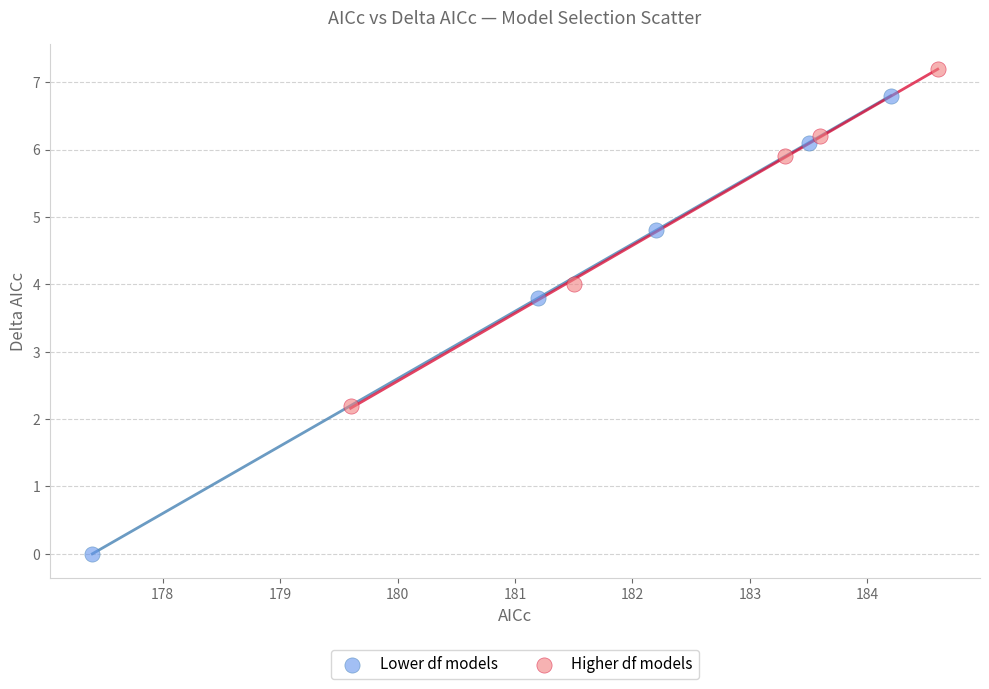

Which series has the largest Y range (max minus min)?

Lower df models